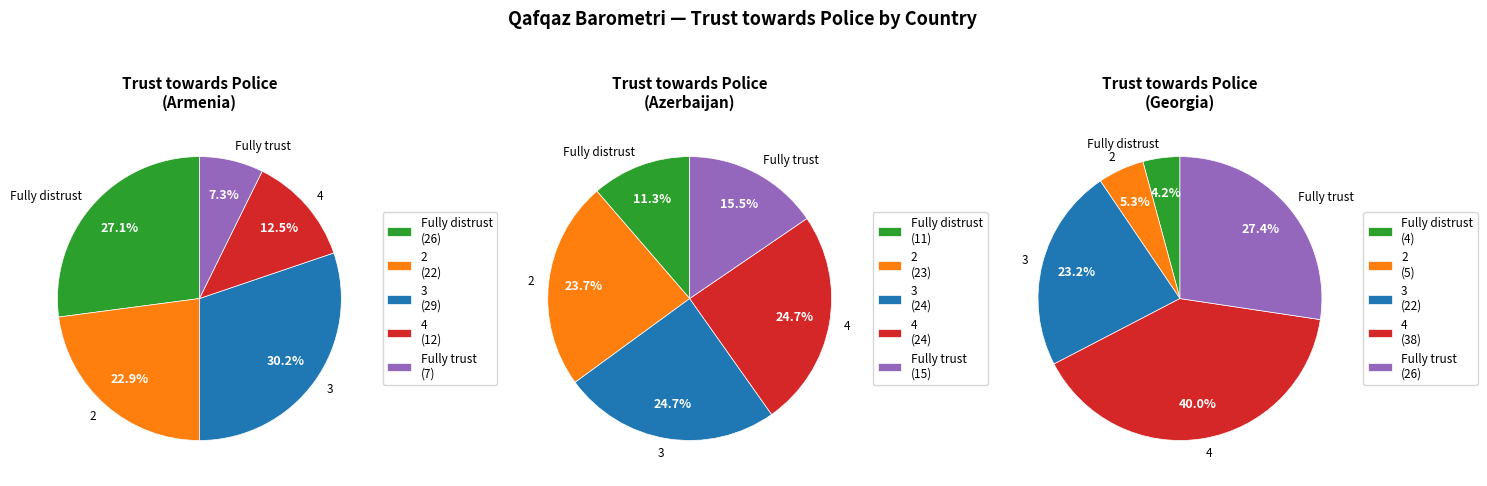

Which slice is the smallest?

Fully distrust